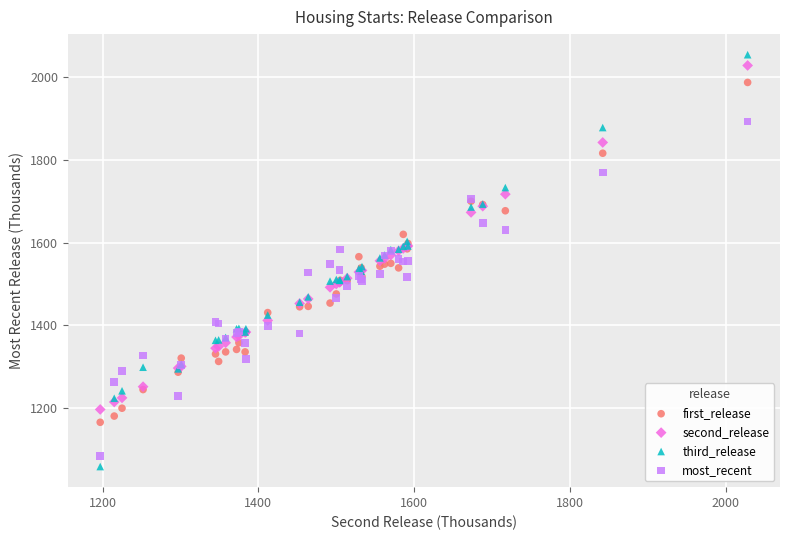

Which series has the widest spread of Y values?

third_release